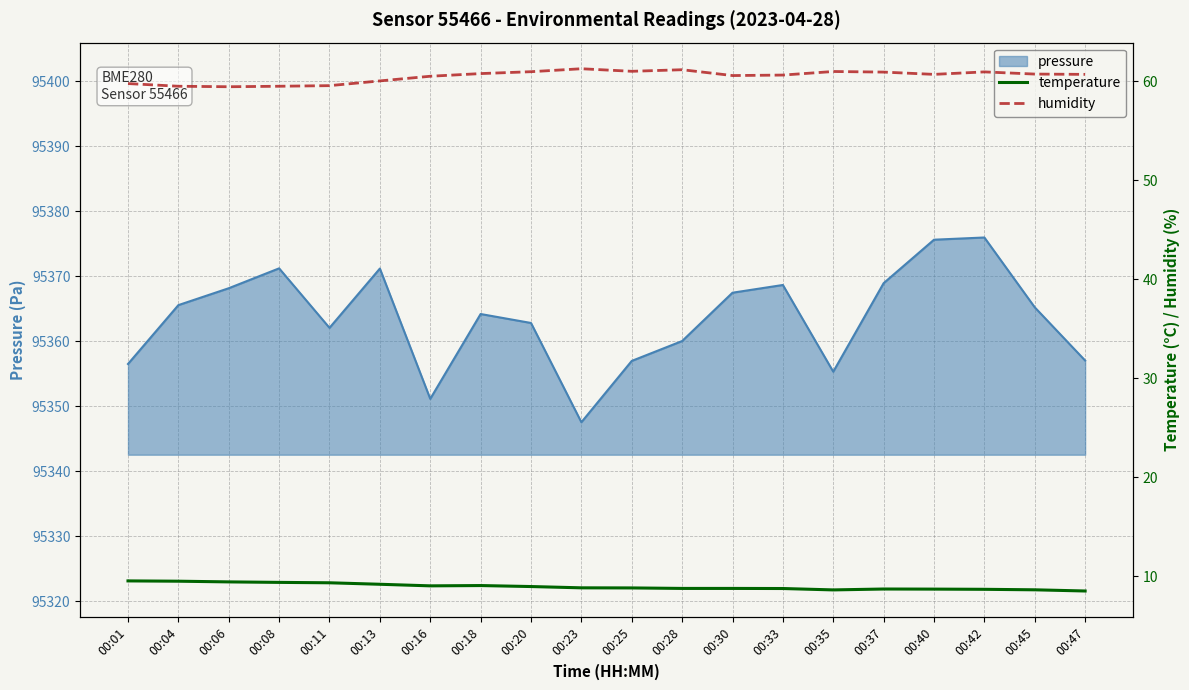

Rank the categories by temperature value from lowest to highest.

00:47, 00:35, 00:45, 00:42, 00:40, 00:37, 00:33, 00:28, 00:30, 00:25, 00:23, 00:20, 00:16, 00:18, 00:13, 00:11, 00:08, 00:06, 00:04, 00:01